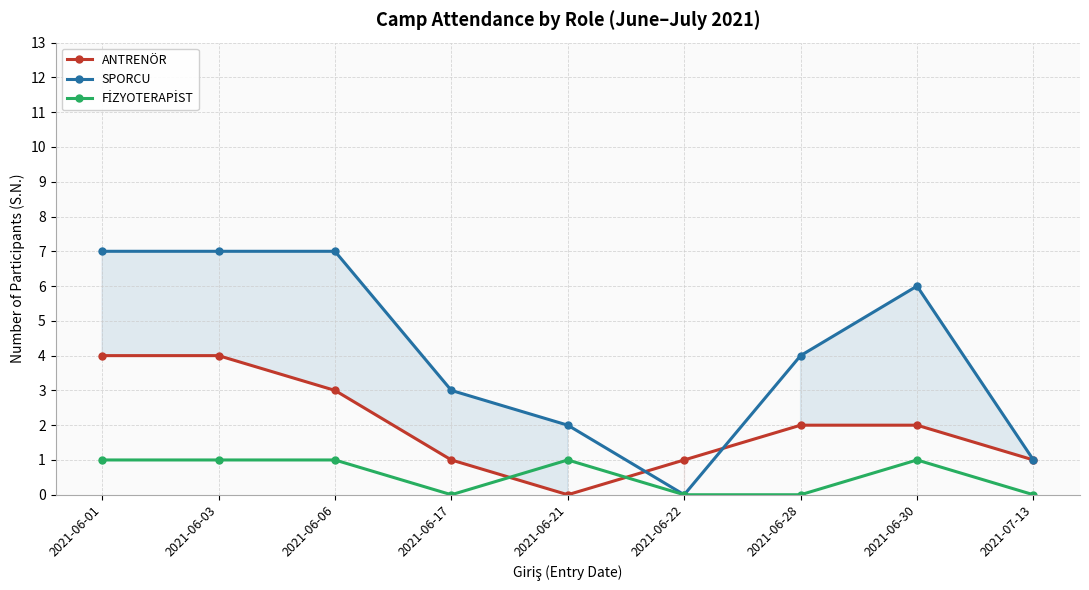

What is the label of the 7th point from the left?

2021-06-28